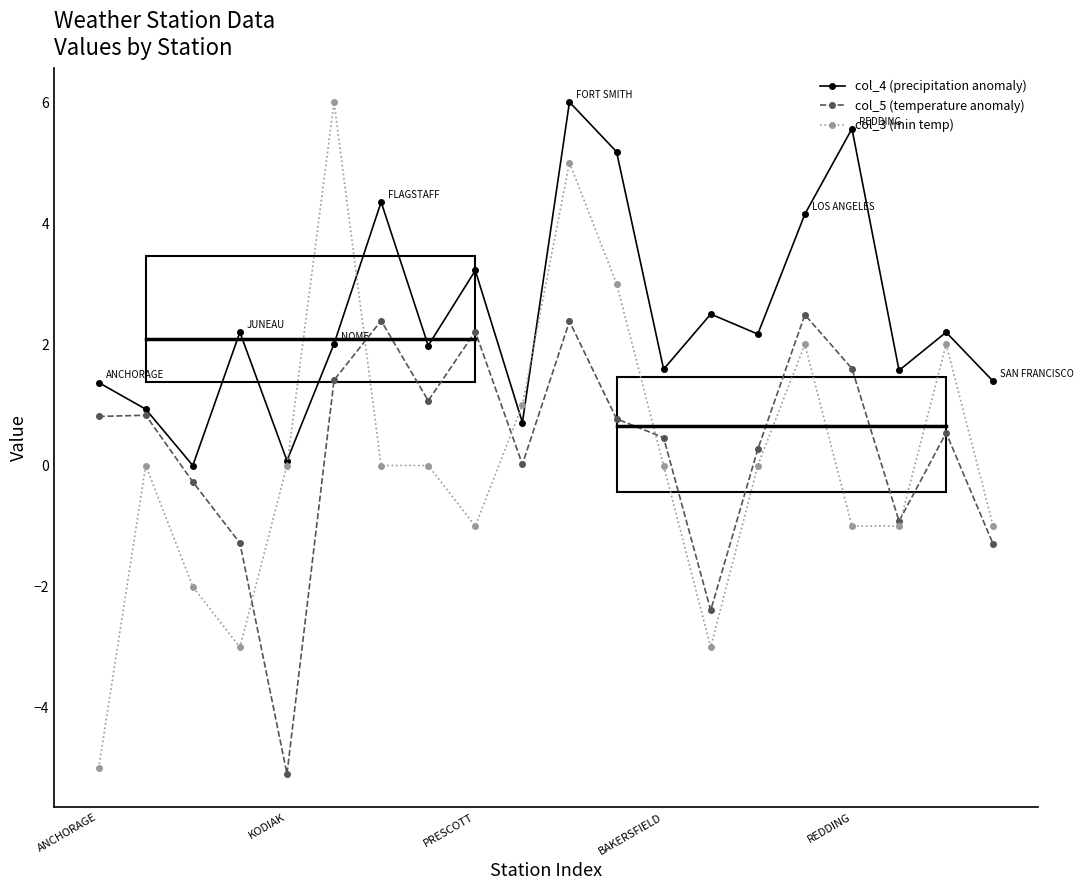

What is the value of the col_4 (precipitation anomaly) point at the 4th from the left?

2.2